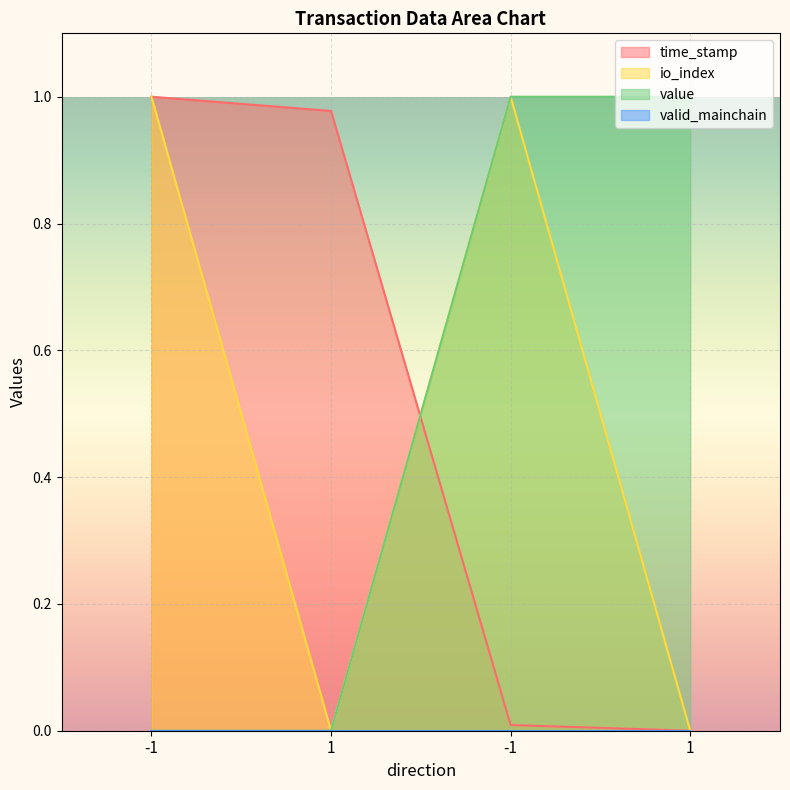

How many interior local valleys does the io_index series have?

1